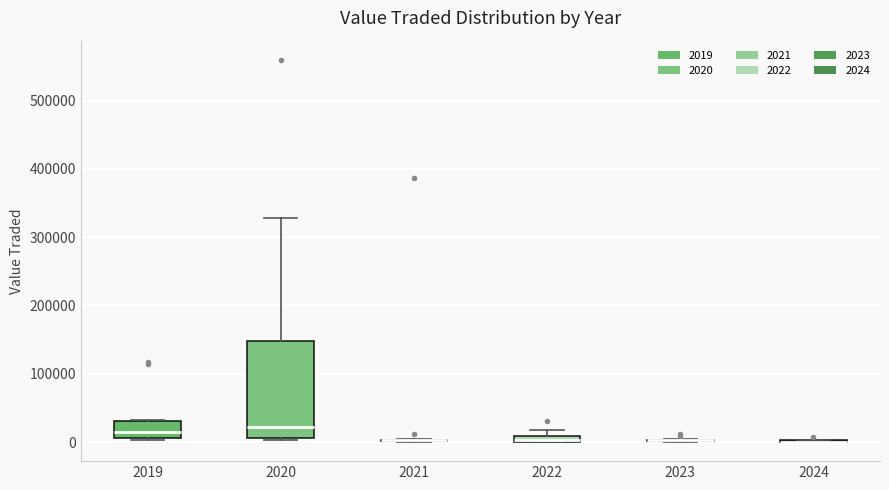

Which box is the tallest, from its lower edge to its upper edge?

2020